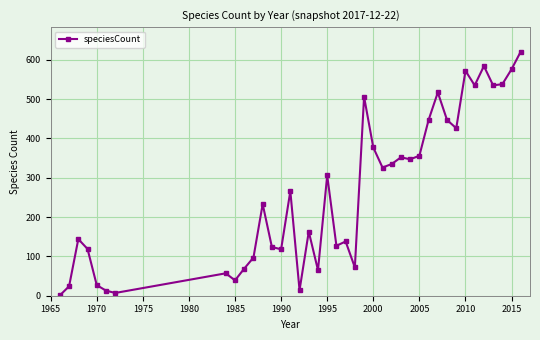

How many distinct data groups are displayed?

1